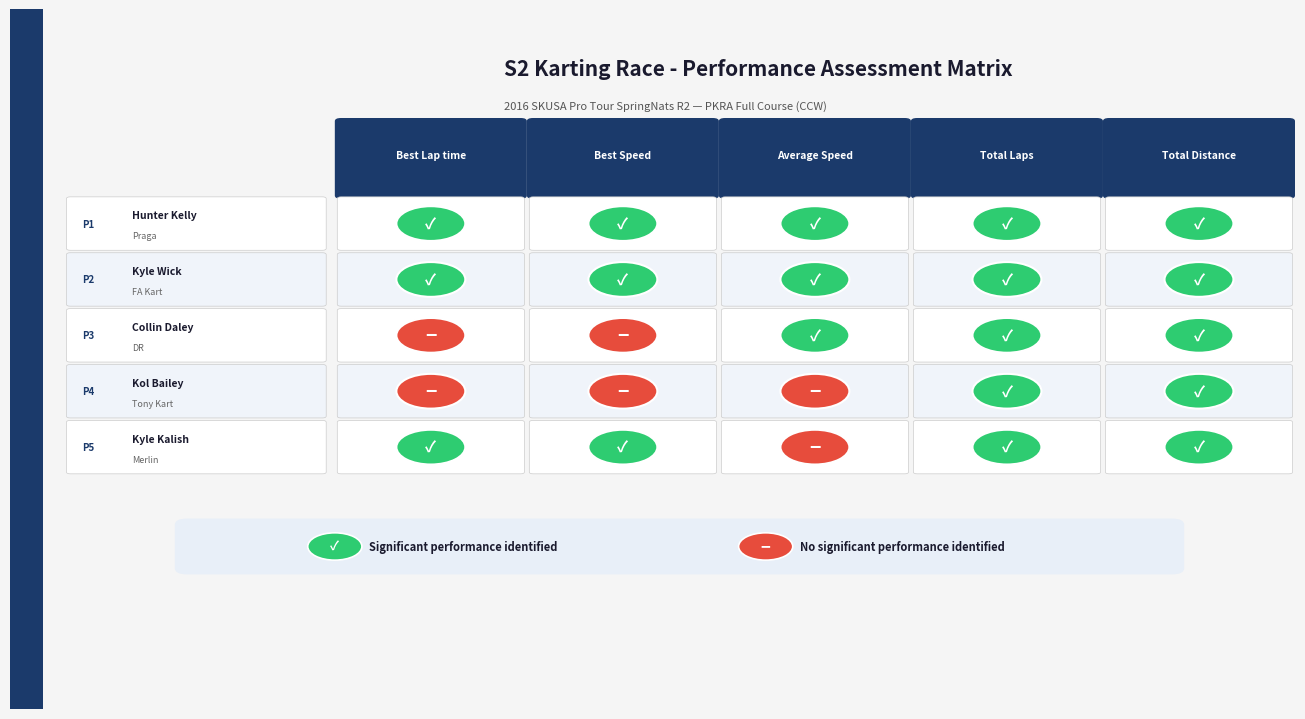

List the series in order of their peak value, lowest first.

Kol Bailey, Collin Daley, Kyle Kalish, Hunter Kelly, Kyle Wick